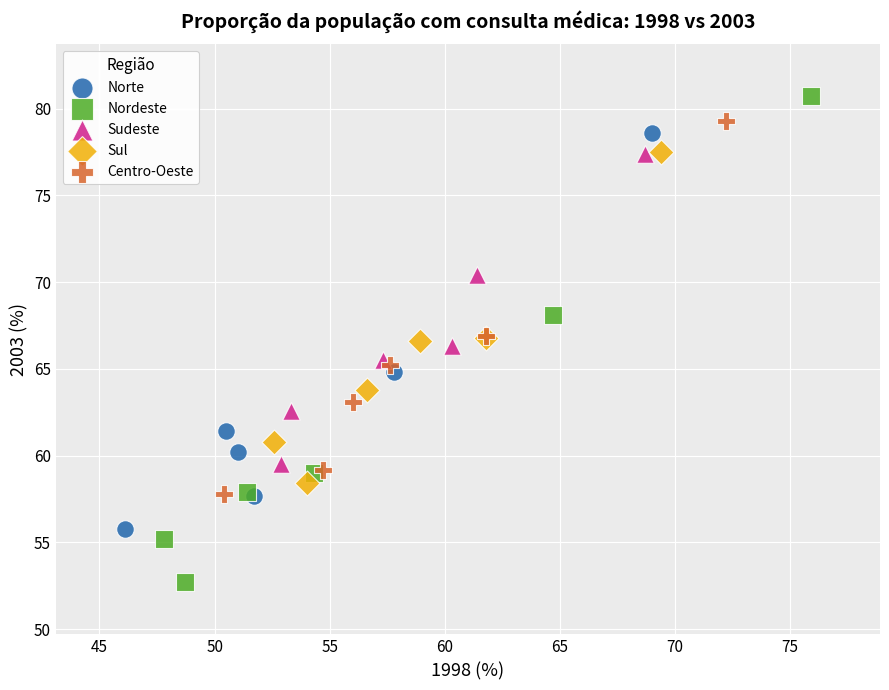

Which series contains the highest Y value?

Nordeste